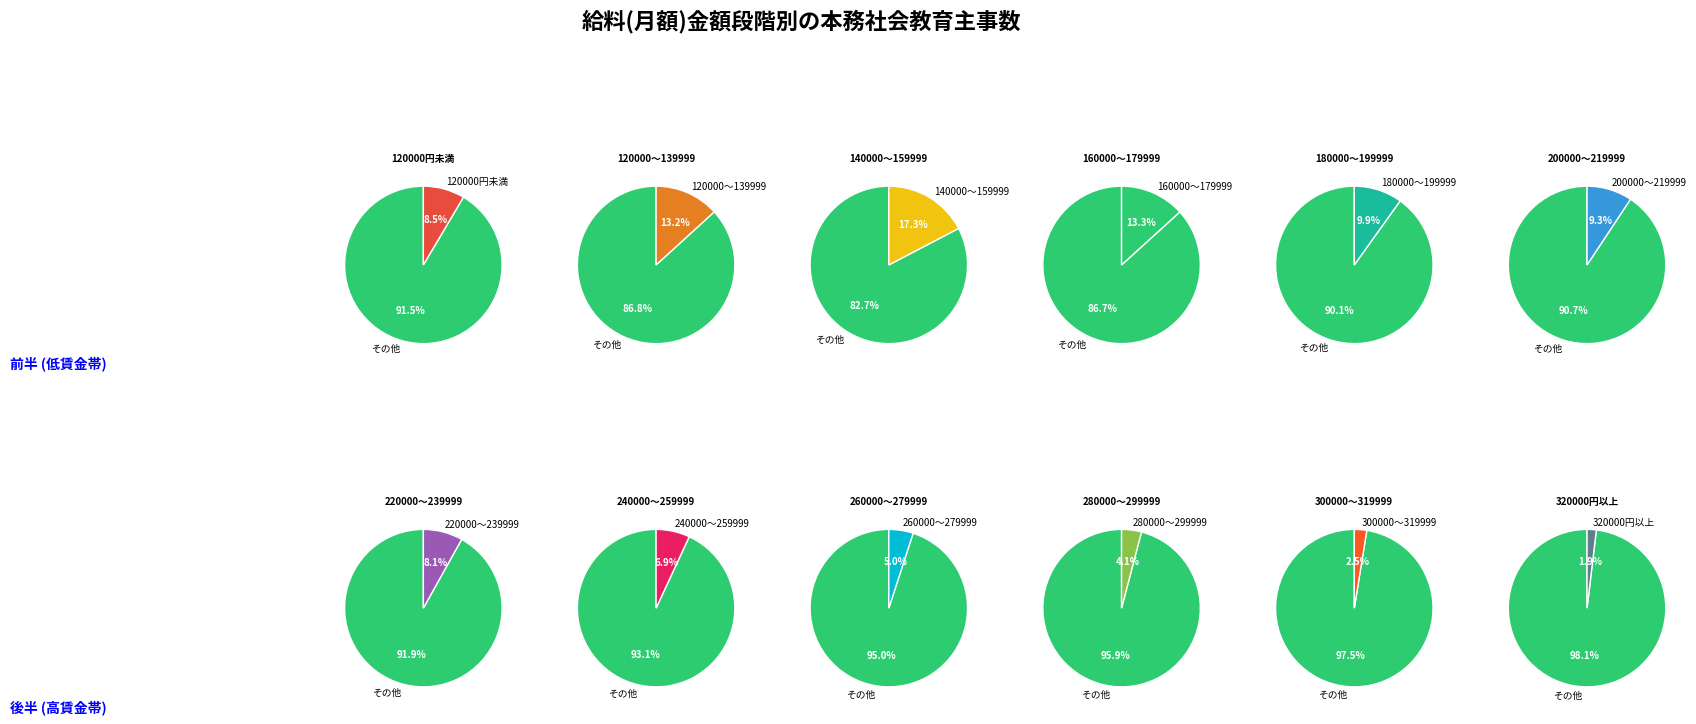

Is it true that 200000～219999 is 19% of the pie?

False